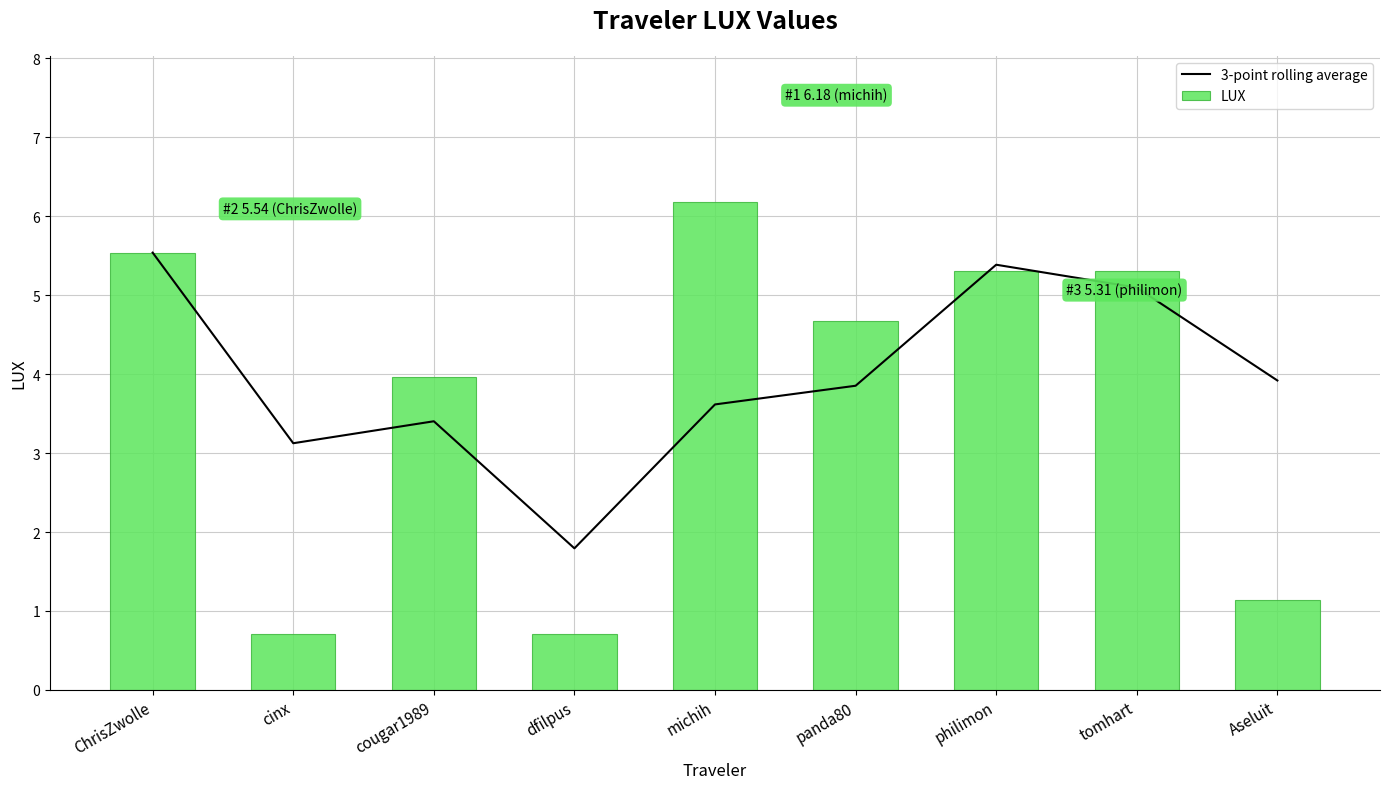

Reading left to right, list all the values displayed in this chart.

3-point rolling average: ChrisZwolle=5.5	cinx=3.1	cougar1989=3.4	dfilpus=1.8	michih=3.6	panda80=3.9	philimon=5.4	tomhart=5.1	Aseluit=3.9
LUX: ChrisZwolle=5.5	cinx=0.7	cougar1989=4.0	dfilpus=0.7	michih=6.2	panda80=4.7	philimon=5.3	tomhart=5.3	Aseluit=1.1